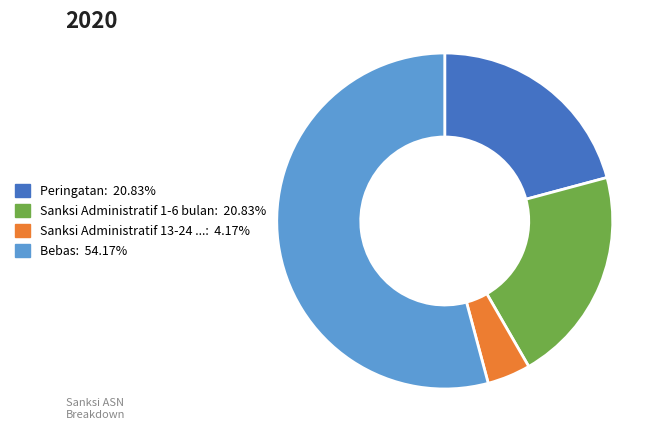

Does any single category account for the majority?

Yes